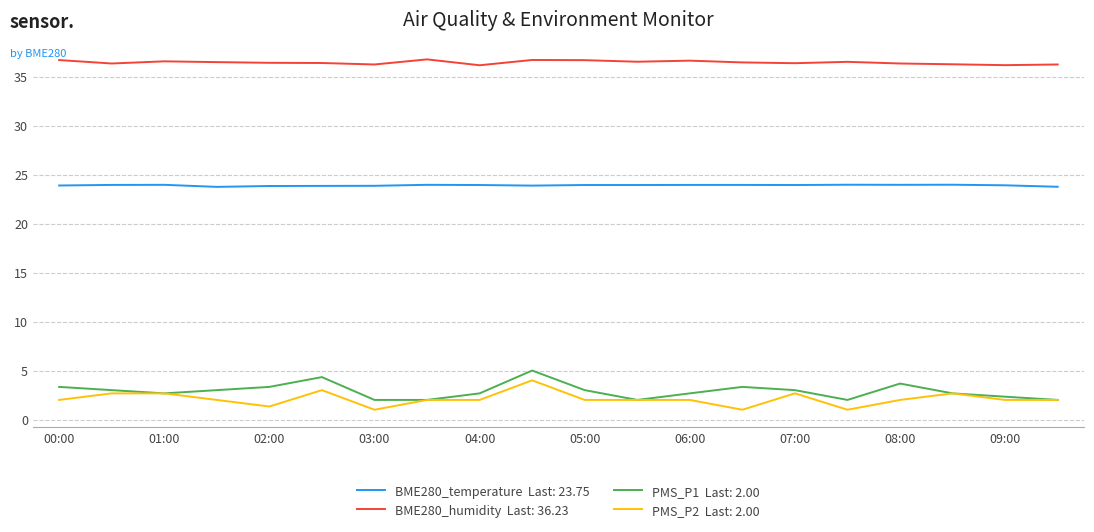

What is the smallest value displayed?

1.0